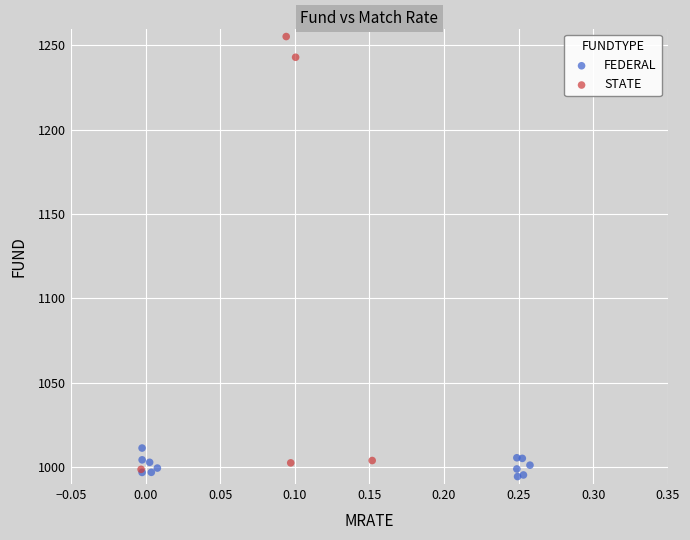

Which series has the widest spread of Y values?

STATE